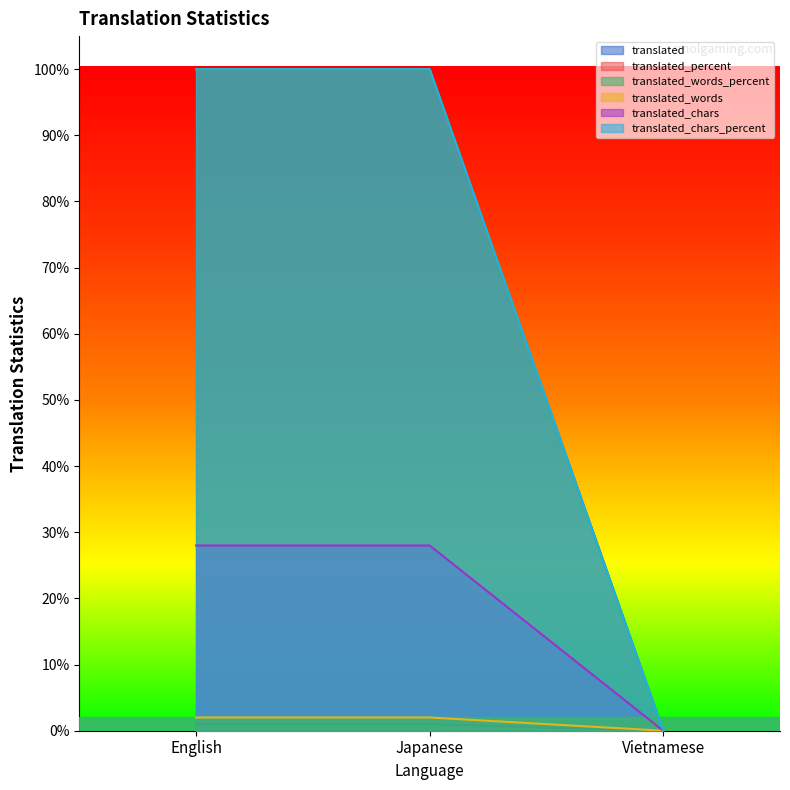

The translated_words series shows 1 at English. True or false?

False